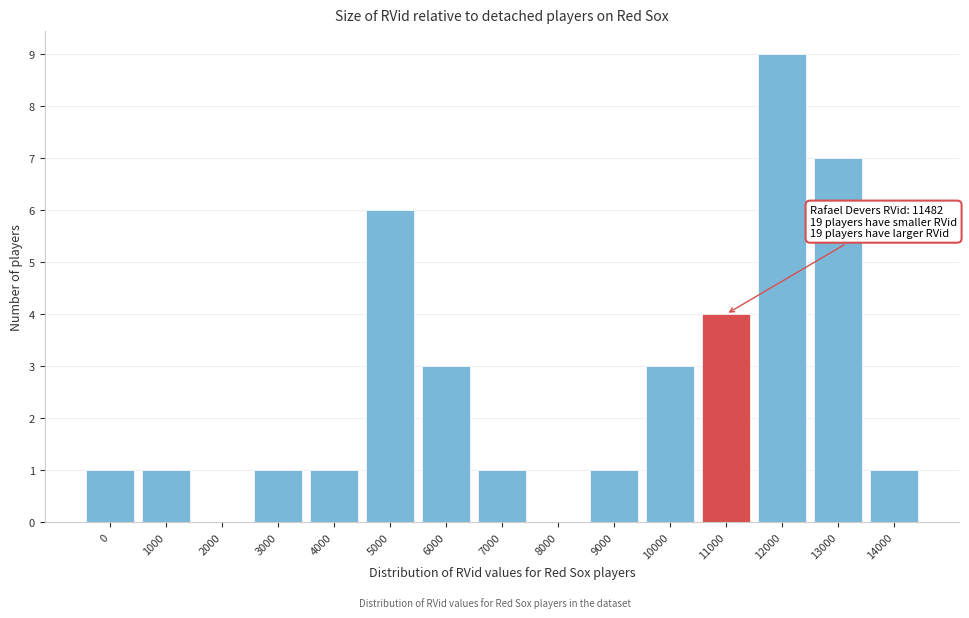

Reading left to right, extract all data points from this chart.

0=1	1000=1	2000=0	3000=1	4000=1	5000=6	6000=3	7000=1	8000=0	9000=1	10000=3	11000=4	12000=9	13000=7	14000=1